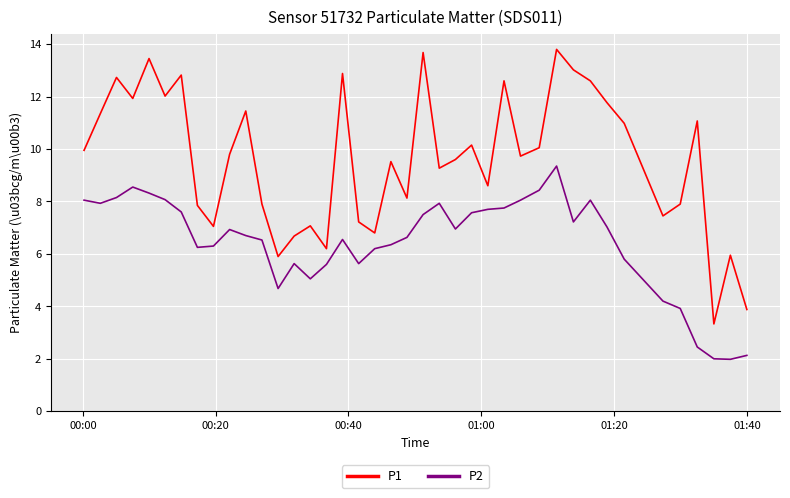

Which series has the widest spread of values?

P1